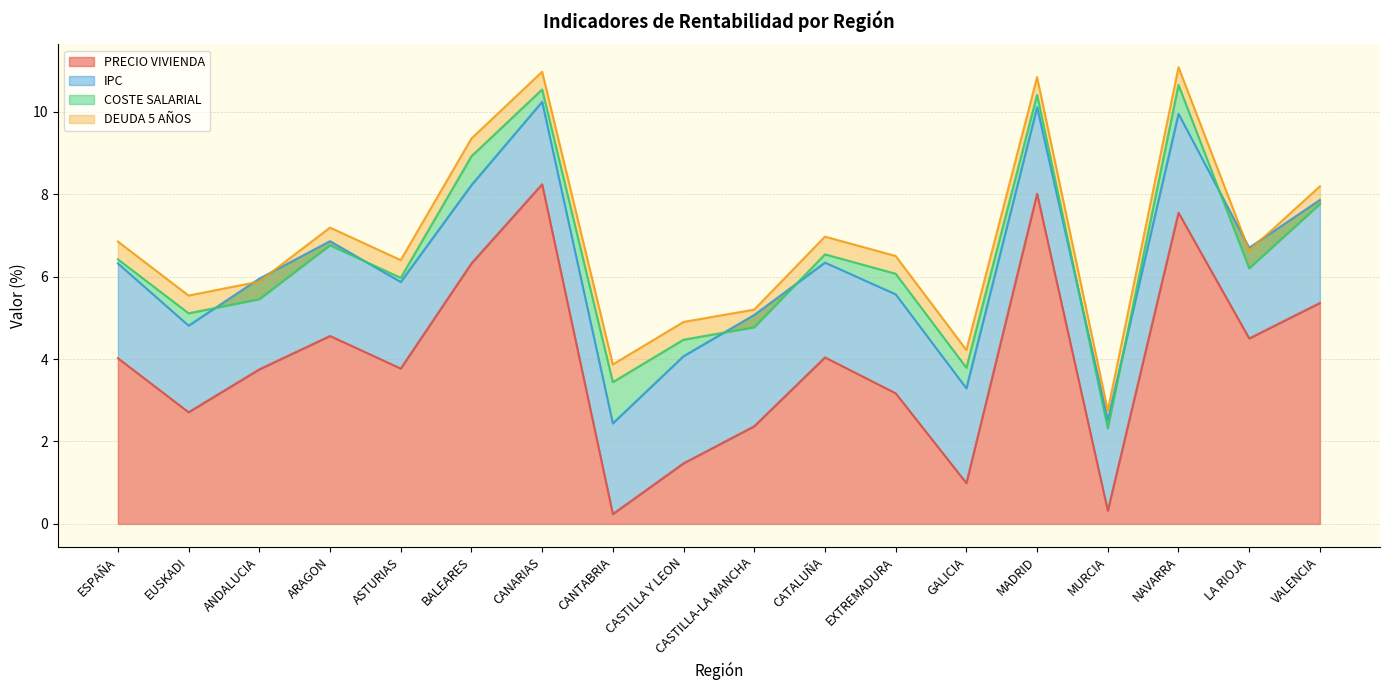

Does the chart display data point markers on the line(s)?

No